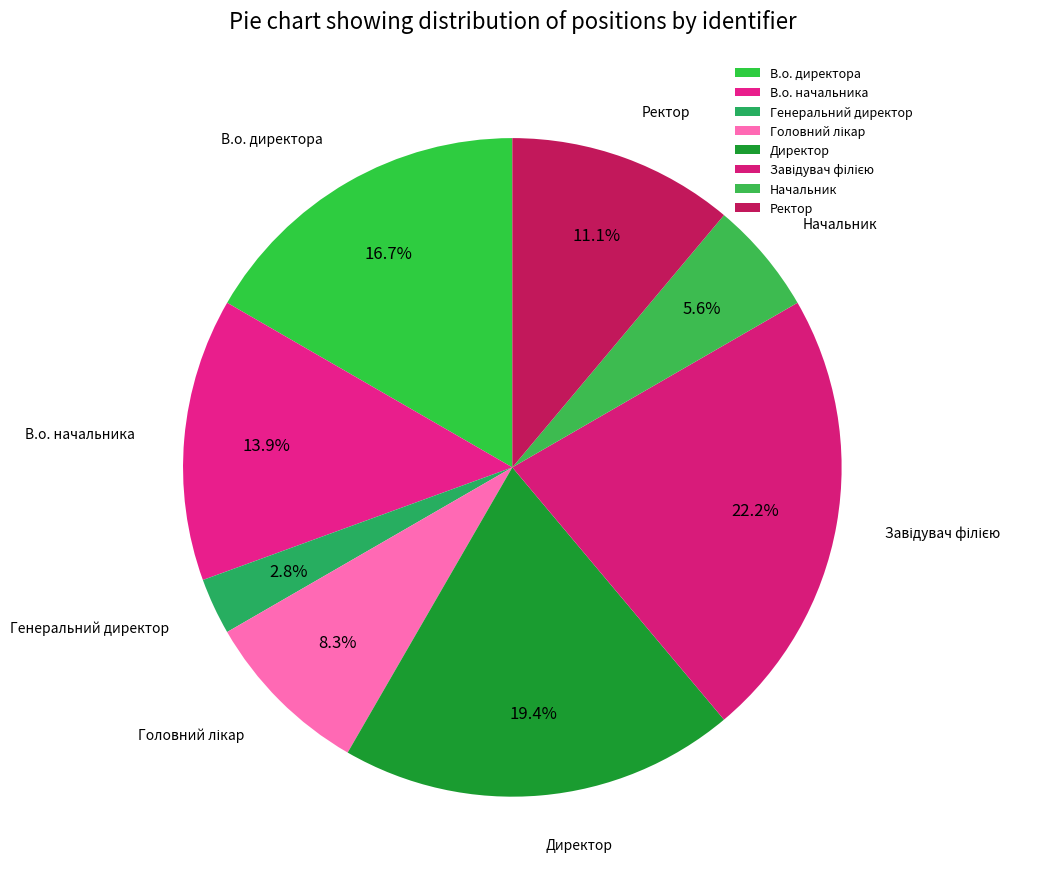

Is В.о. директора the majority of the pie?

No